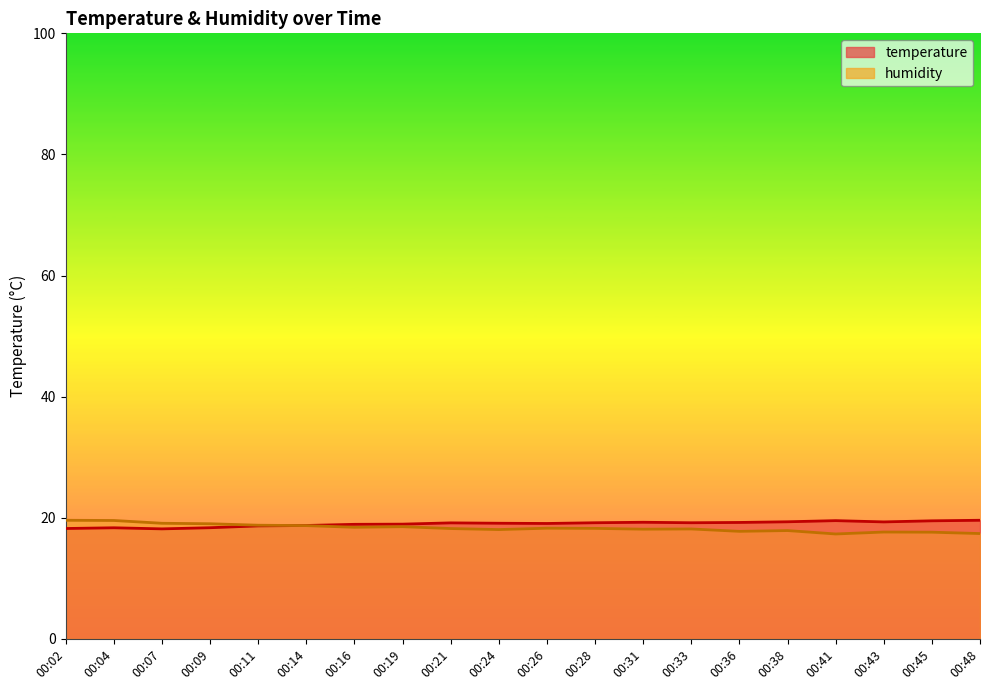

Where is humidity nearest to the value 18?

00:24